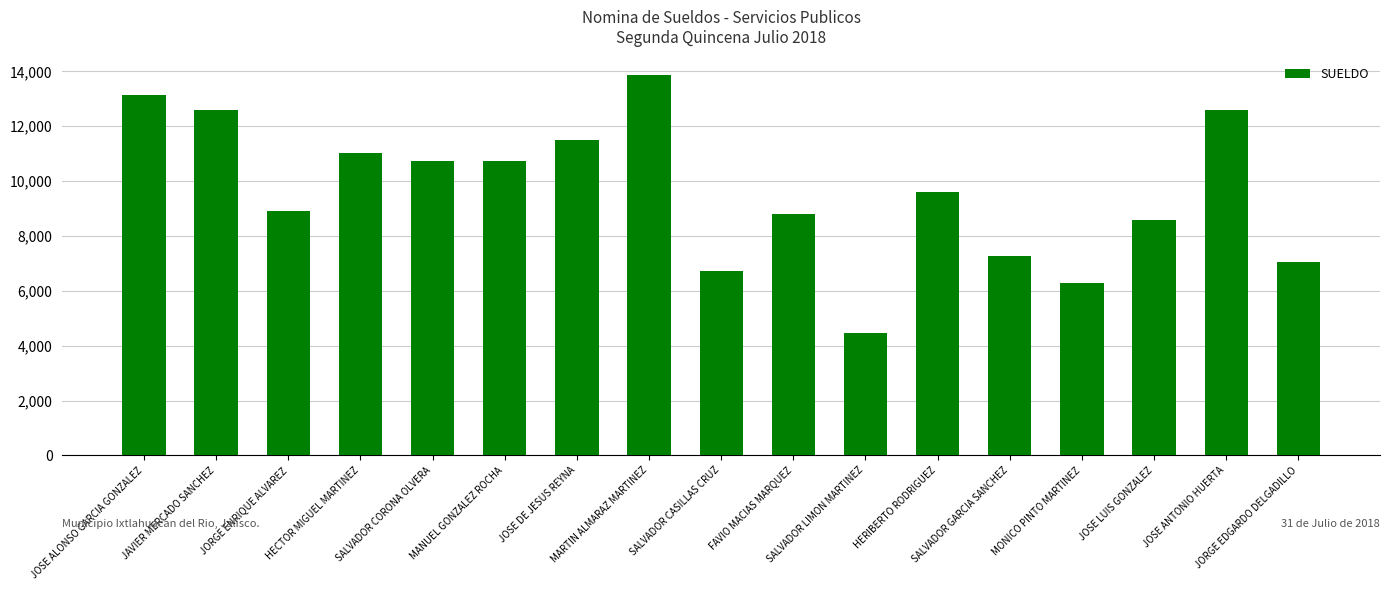

What is the average value?

9634.6